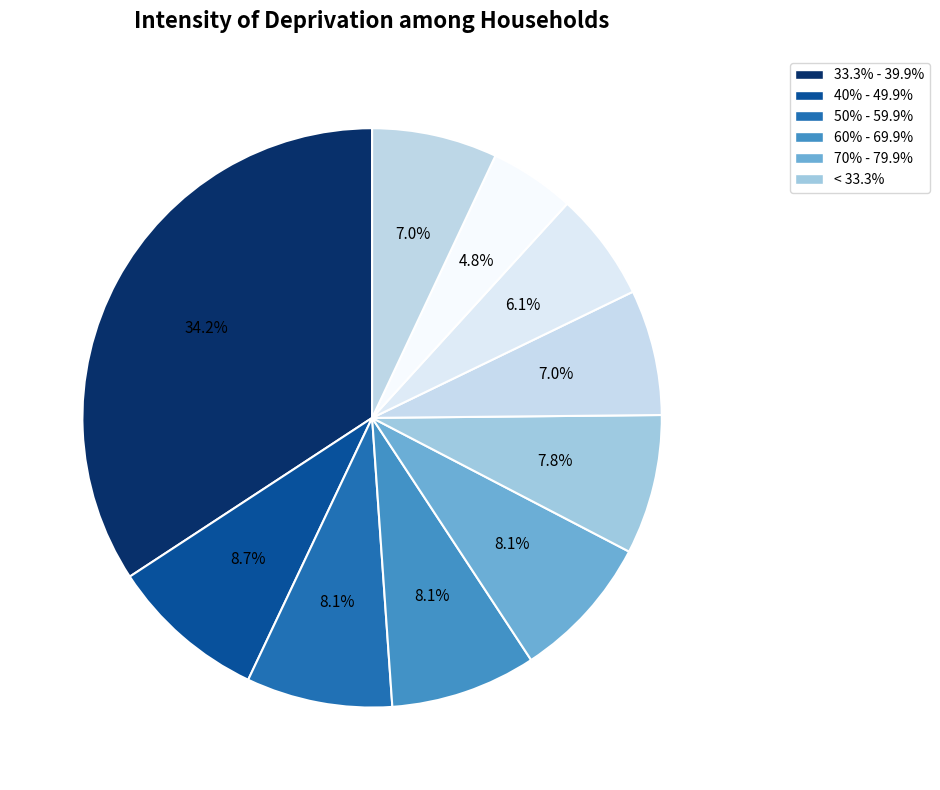

Count the number of slices in the pie.

10